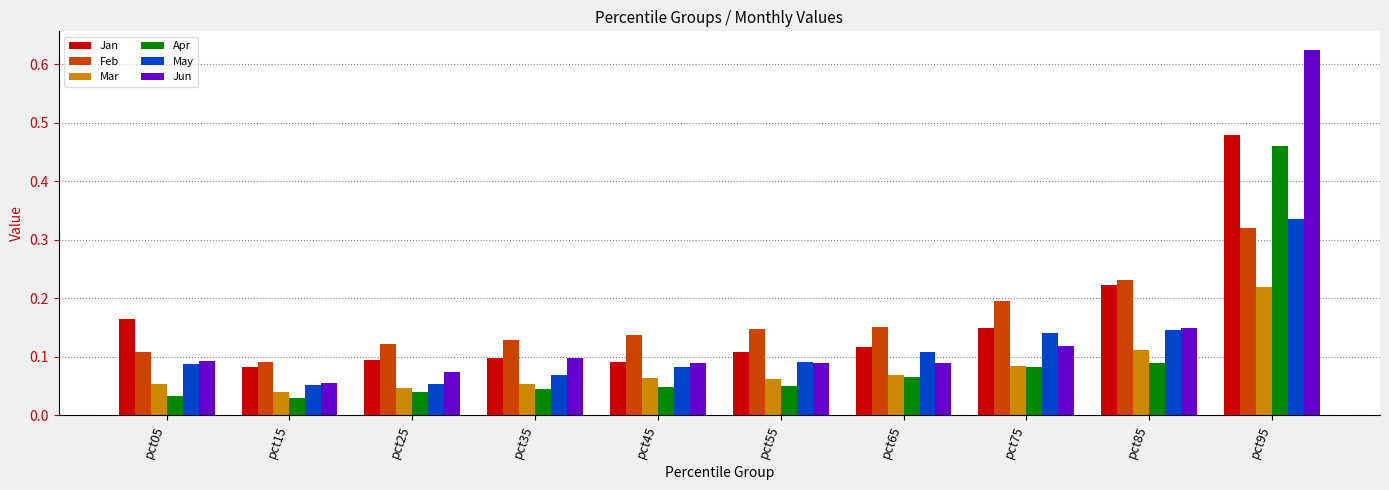

At which label does Apr reach its peak?

pct95